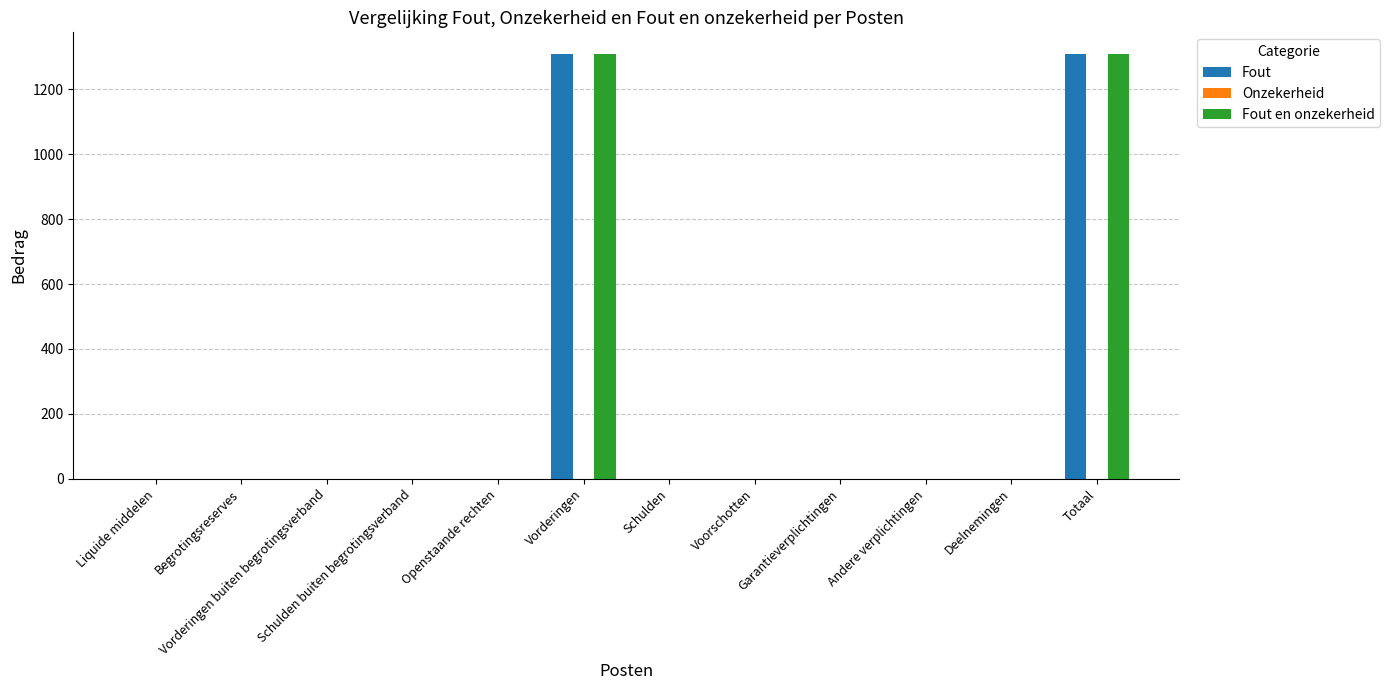

What is the highest value of the Fout en onzekerheid series?

1310